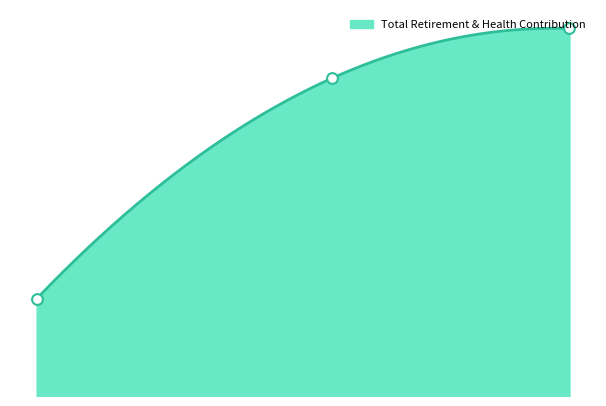

What is the change in value from Maintenance (67761) to Maintenance (43737)?

-19499